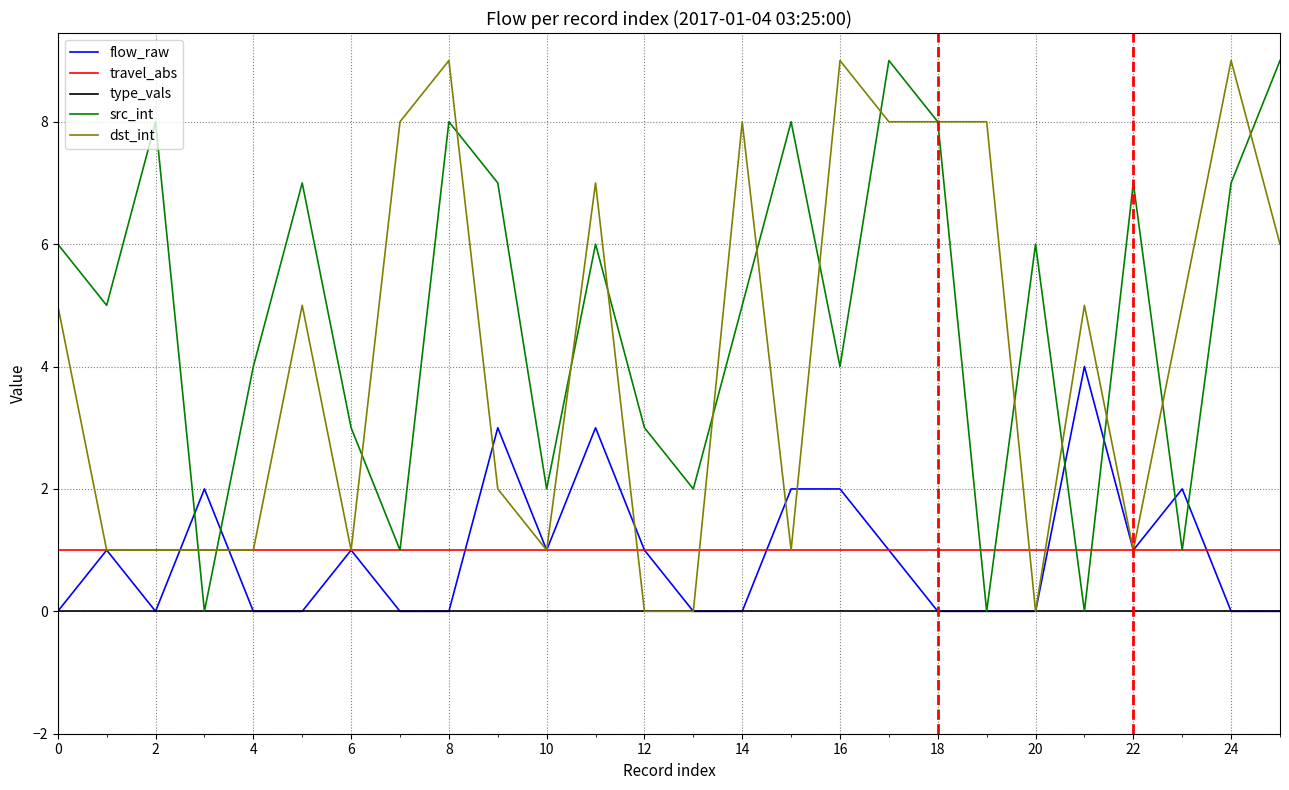

Which series has the largest total across all categories?

src_int